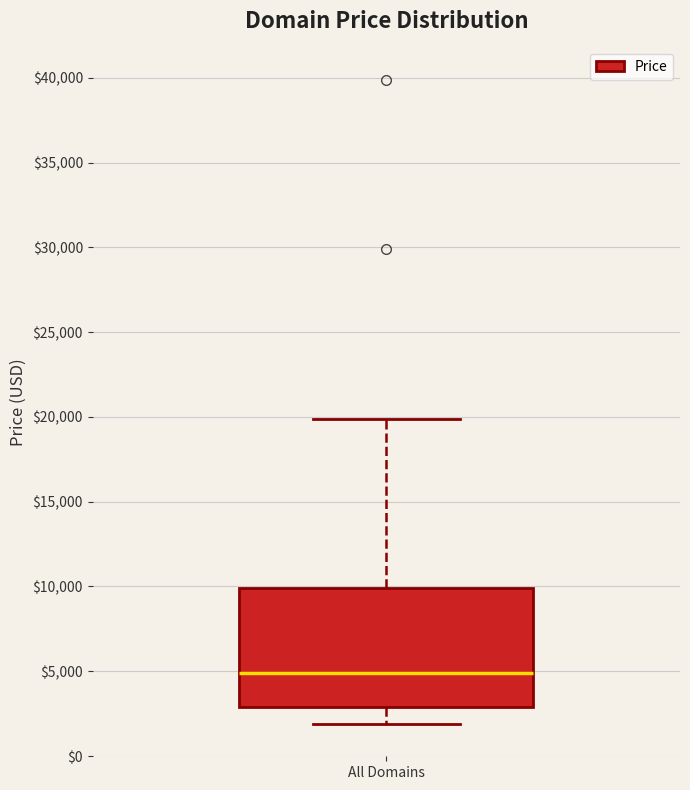

Transcribe this box plot: give where the median line is, the range the box spans, and where the two whiskers end, as read against the y-axis. The values are not printed on the chart, so give them approximately, as read against the axis.

median 5000, box 3000 to 10000, whiskers 2000 to 20000